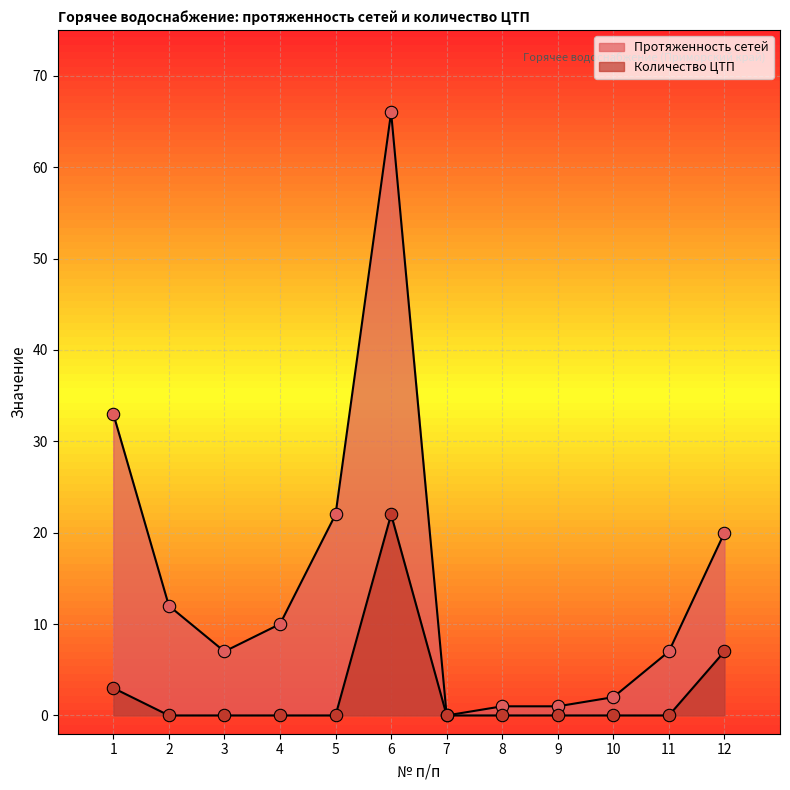

Is the value of Протяженность сетей at 7 greater than the value of Количество ЦТП at 1?

No